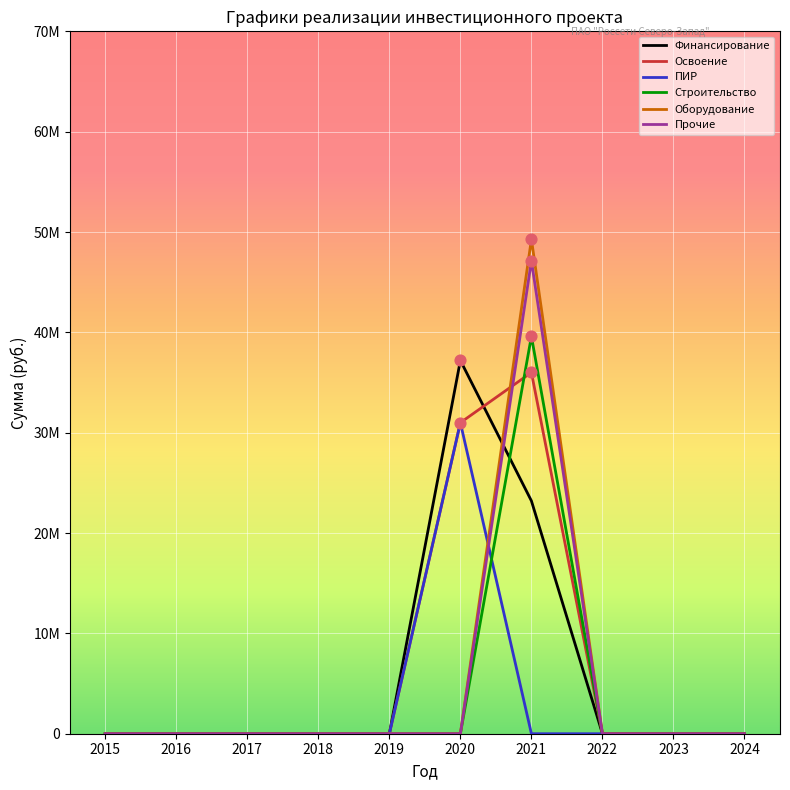

At which category is the sum across all series the highest?

2021